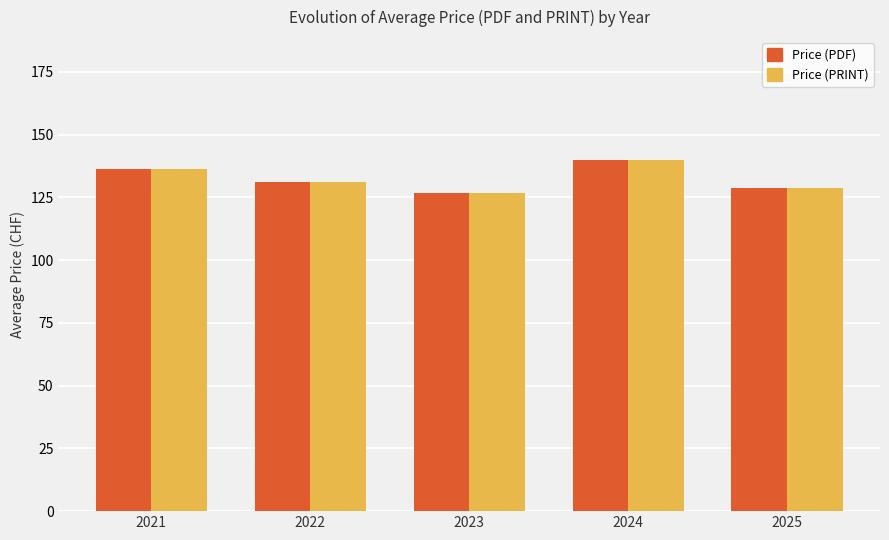

Which category has the highest value in the Price (PDF) series?

2024